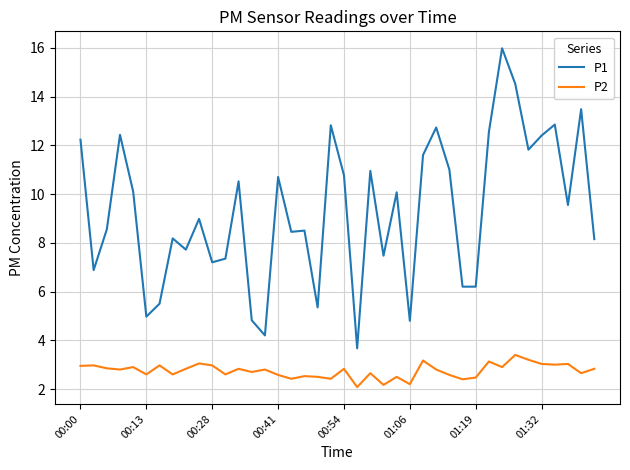

Which series has the widest spread of values?

P1